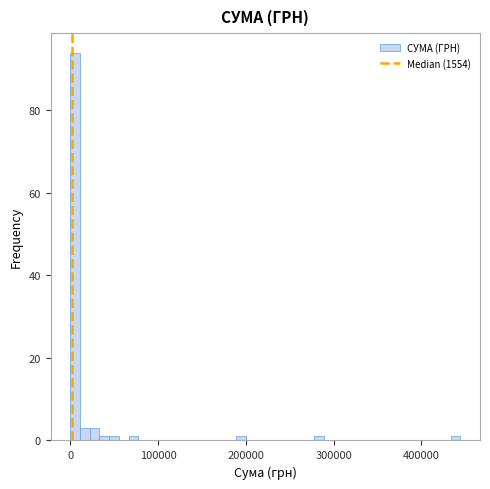

Around what value on the x-axis is the tallest bar? Give the approximate position of its centre, as read against the axis.

10000